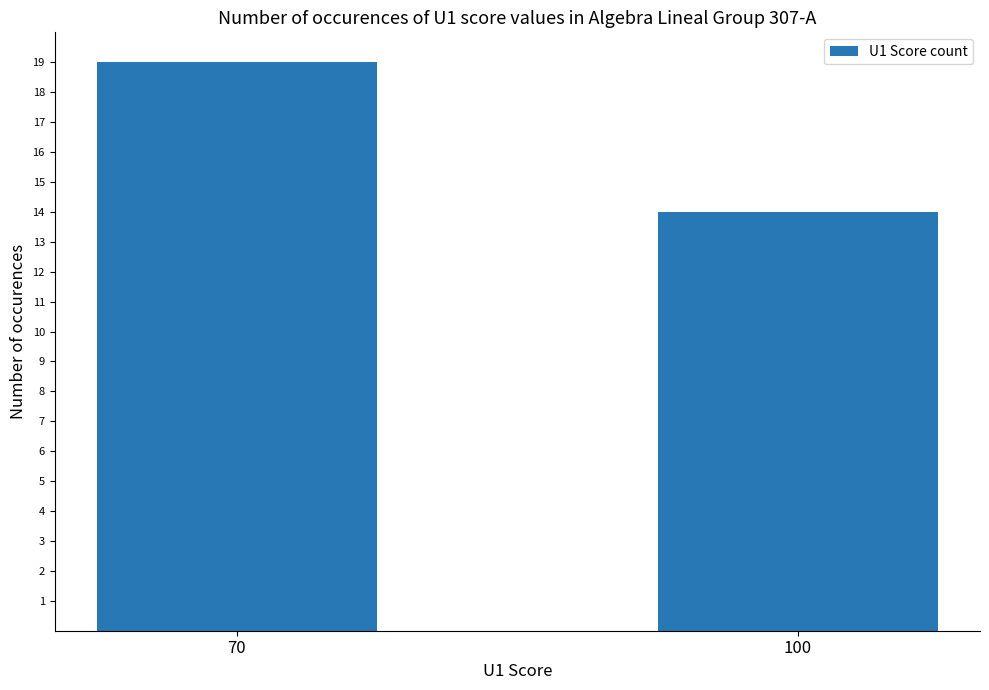

What is the minimum value shown in the chart?

14